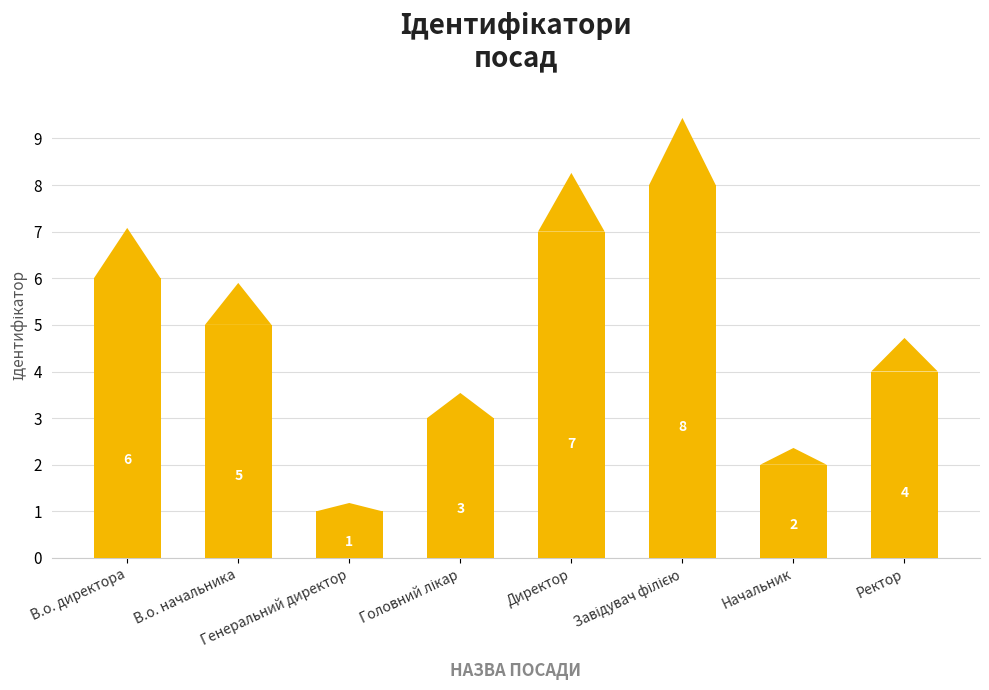

What is the value of the 1st bar from the left?

6